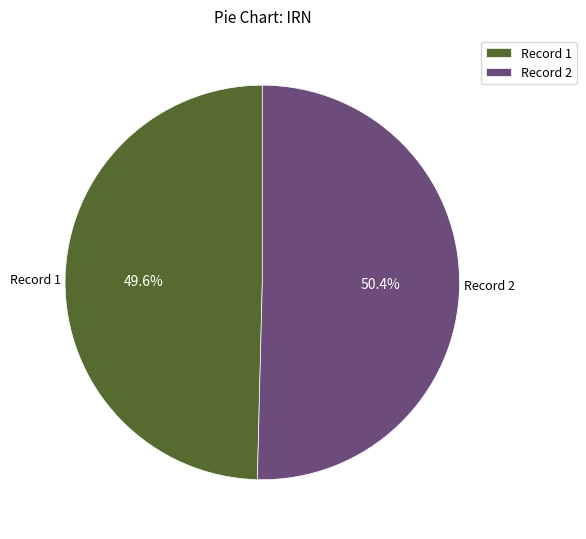

Combined, what portion of the pie is Record 1 and Record 2?

100.0%